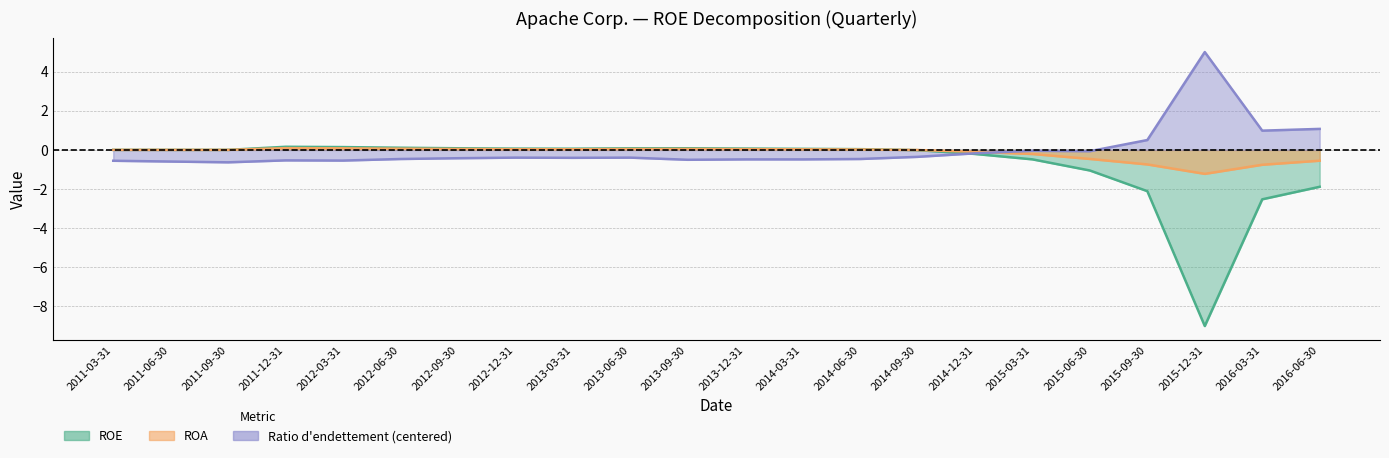

List the series in order of their overall mean, highest first.

Ratio d endettement financier, ROA, ROE